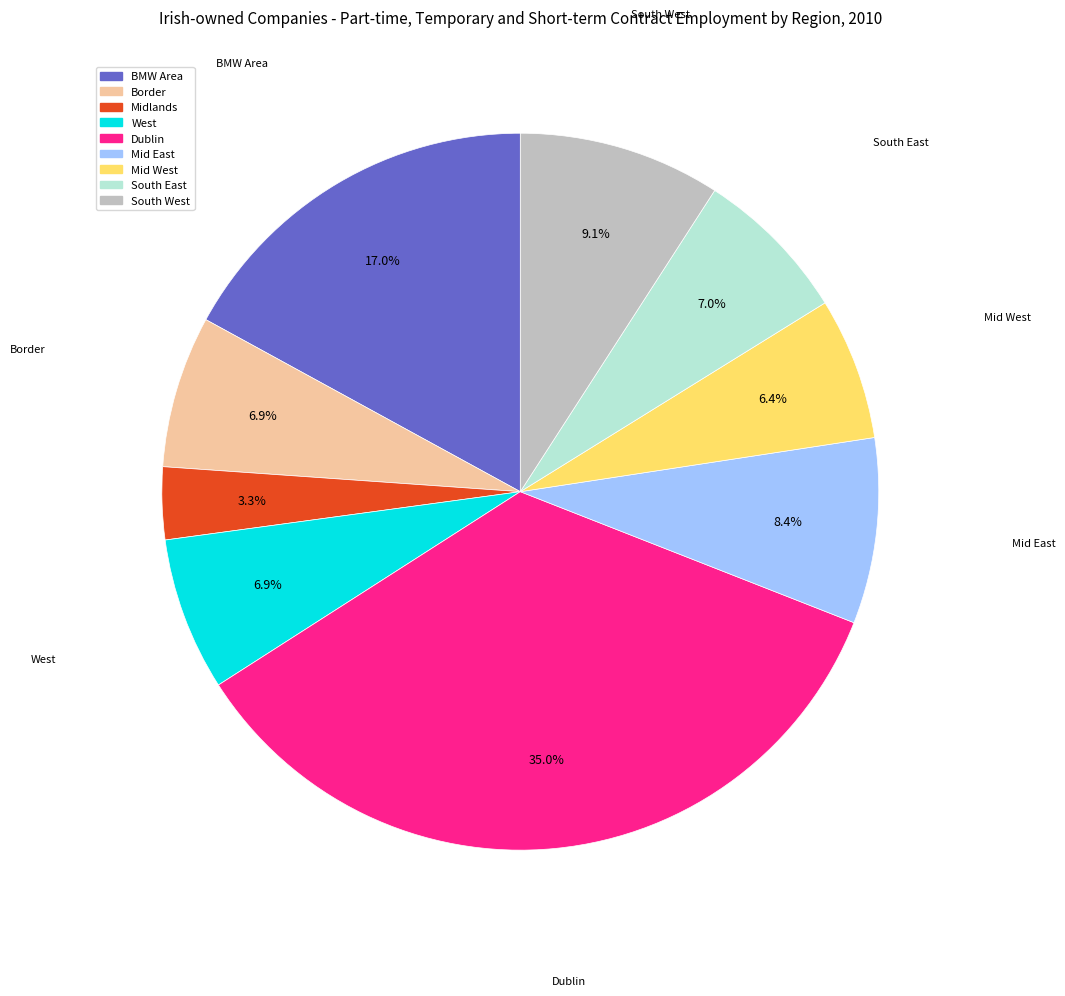

Does Midlands represent more than half of the total?

No